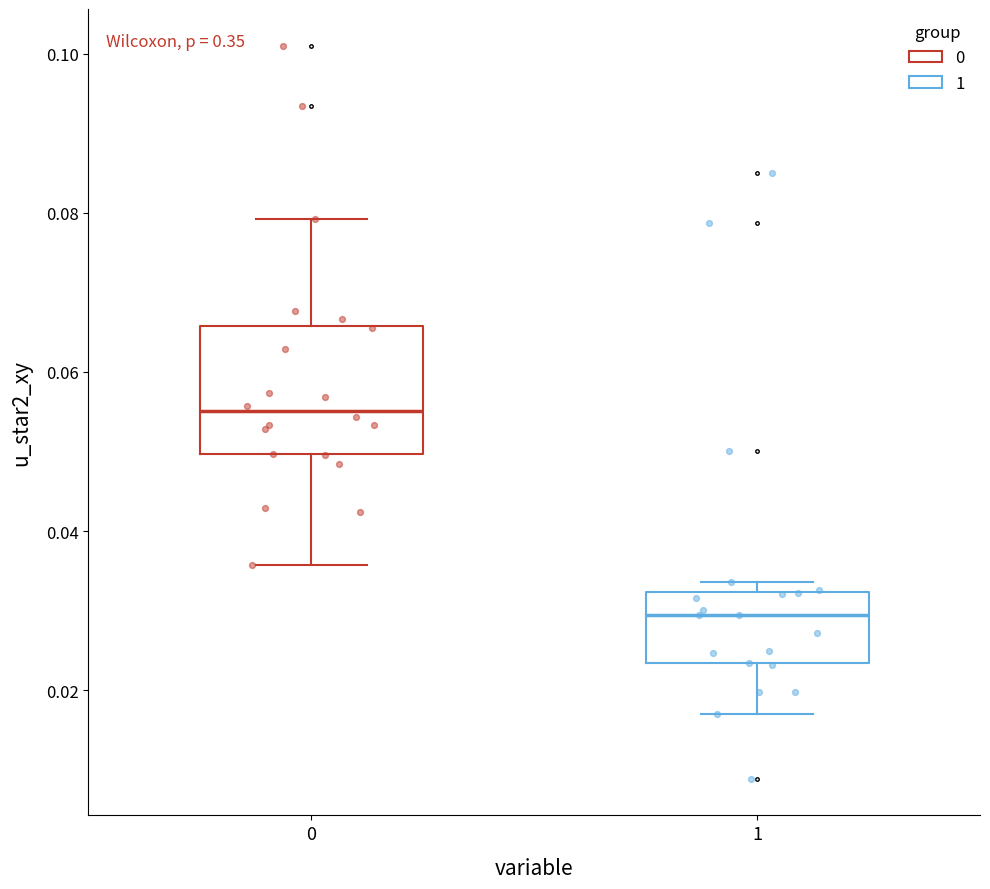

Reading left to right, transcribe this box plot: for each box, give where its median line is, the range the box spans, and where its two whiskers end, as read against the y-axis. The values are not printed on the chart, so give them approximately, as read against the axis.

0: median 0.056, box 0.050 to 0.066, whiskers 0.036 to 0.080
1: median 0.030, box 0.024 to 0.032, whiskers 0.018 to 0.034